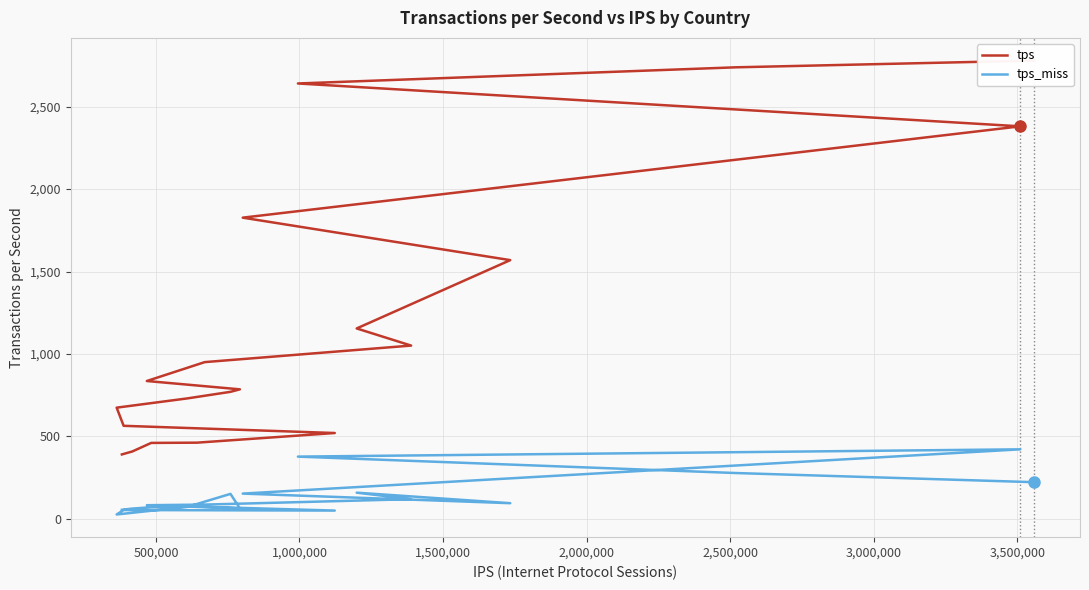

What is the difference between the maximum and minimum values in the tps series?

2389.3